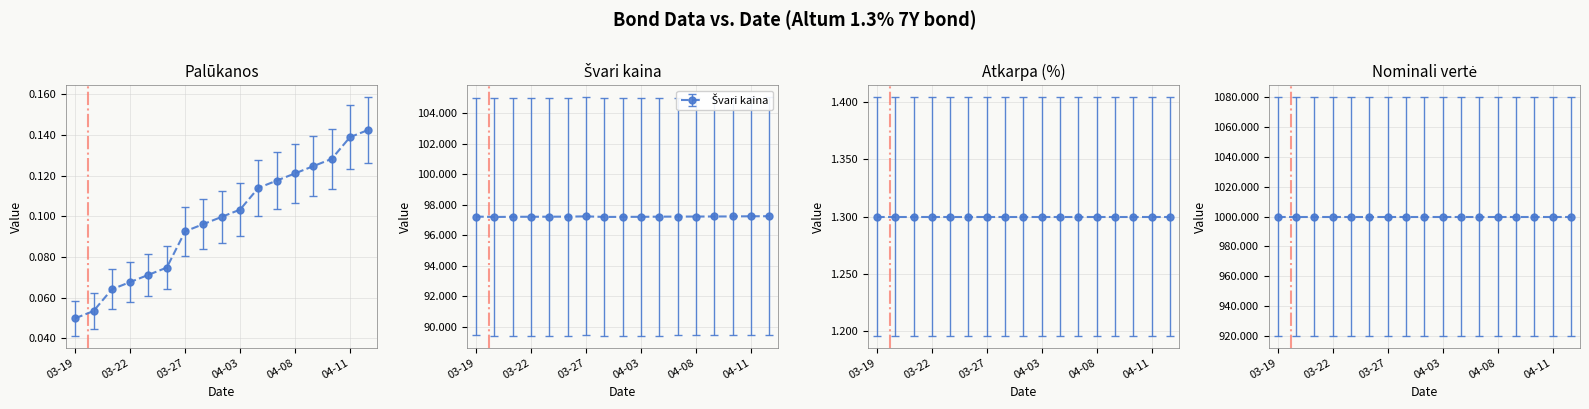

At which category is the sum across all series the highest?

2024-04-12